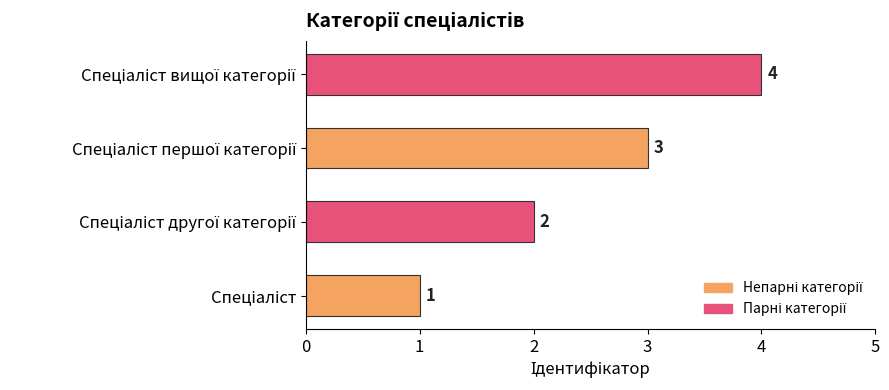

What is the greatest value displayed?

4